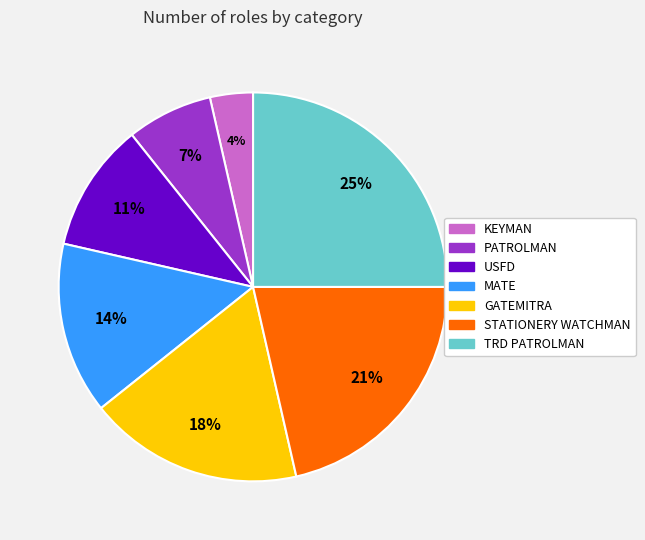

Count the number of slices in the pie.

7